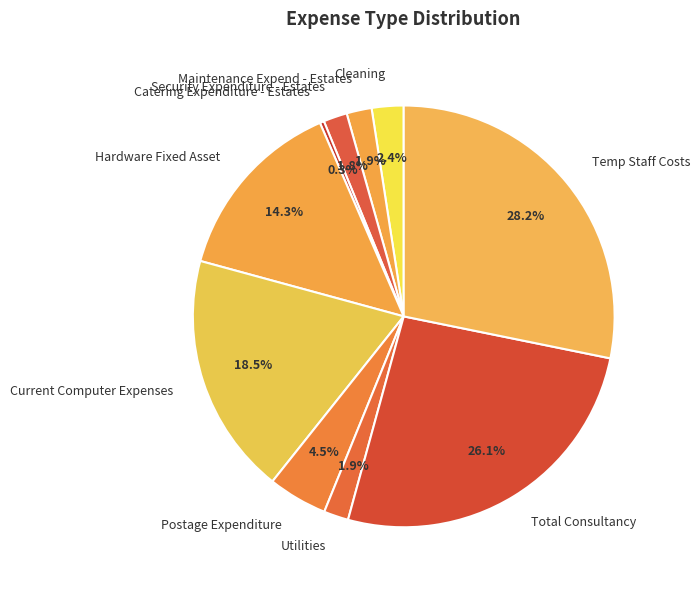

What percentage is NOT represented by Current Computer Expenses?

81.5%